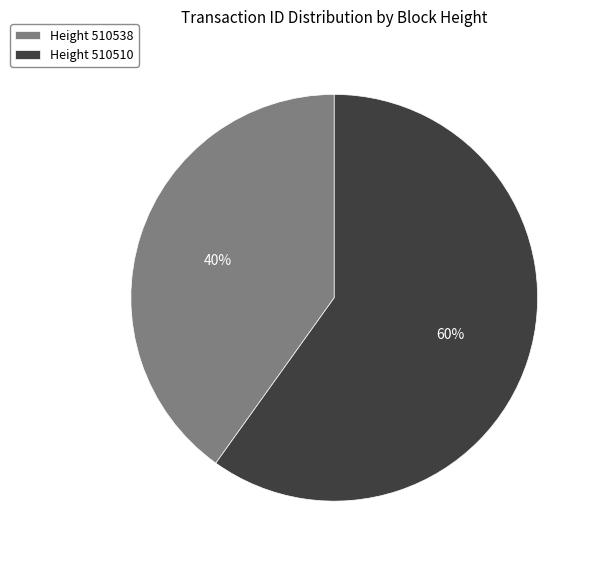

To the nearest percent, what portion does Height 510510 represent?

60%